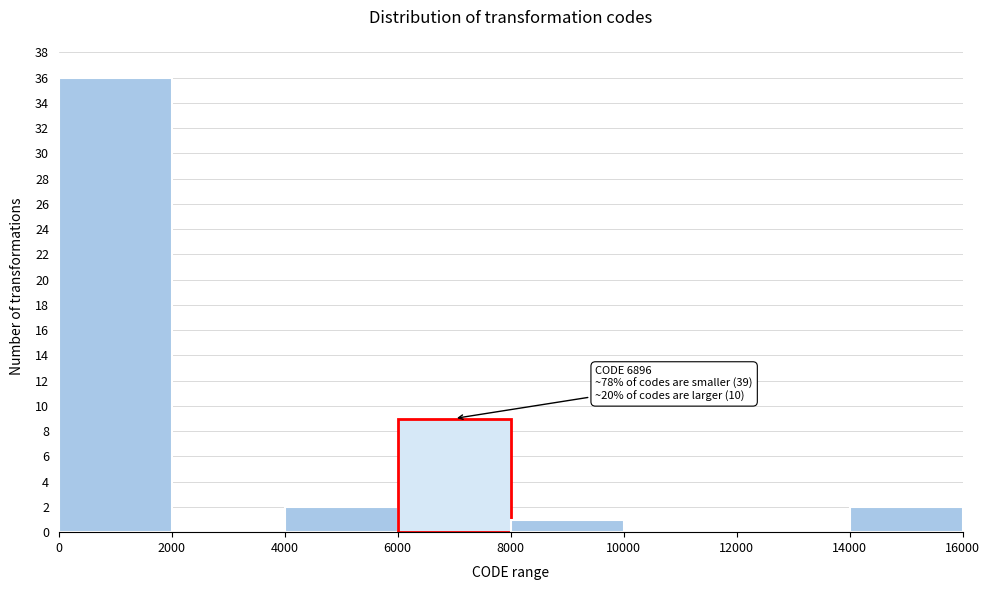

Which range on the x-axis has the tallest bar?

0 to 2000